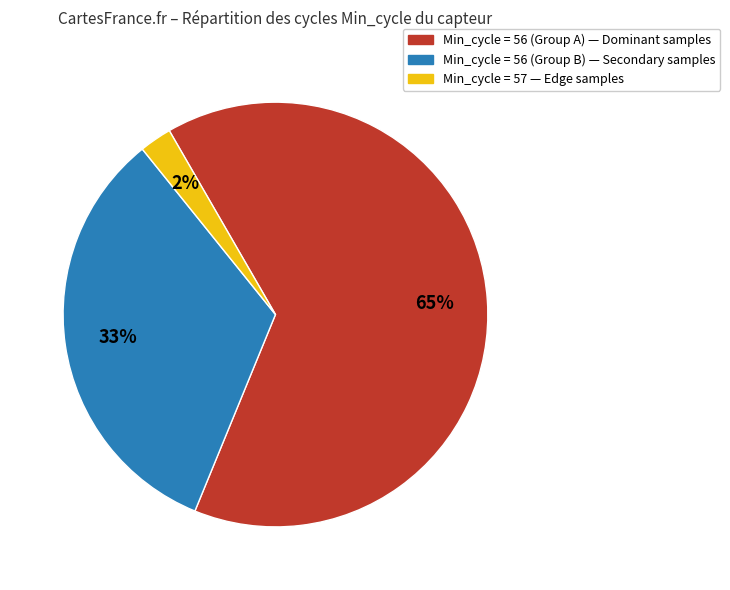

To the nearest percent, what is the average slice percentage?

33%